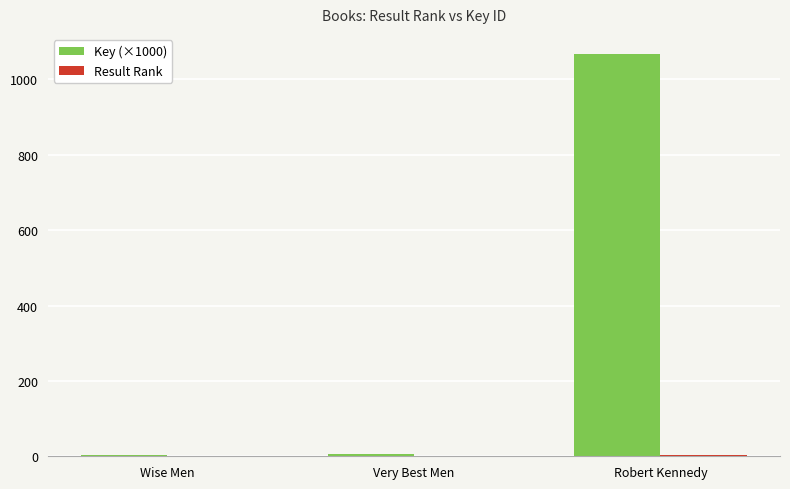

At which category does the chart reach its peak across all series?

Robert Kennedy